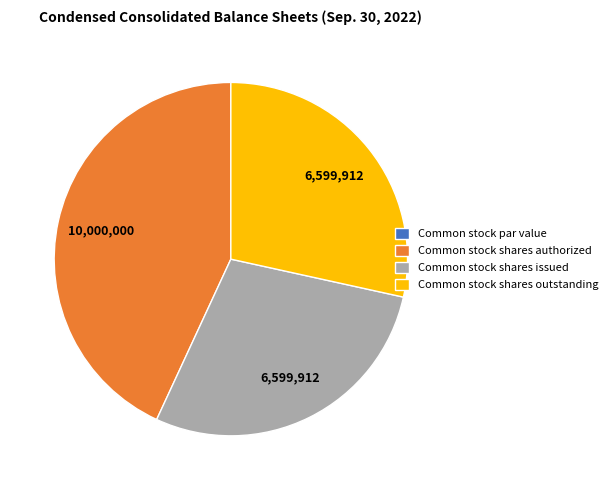

Which category has the biggest portion of the pie?

Common stock shares authorized